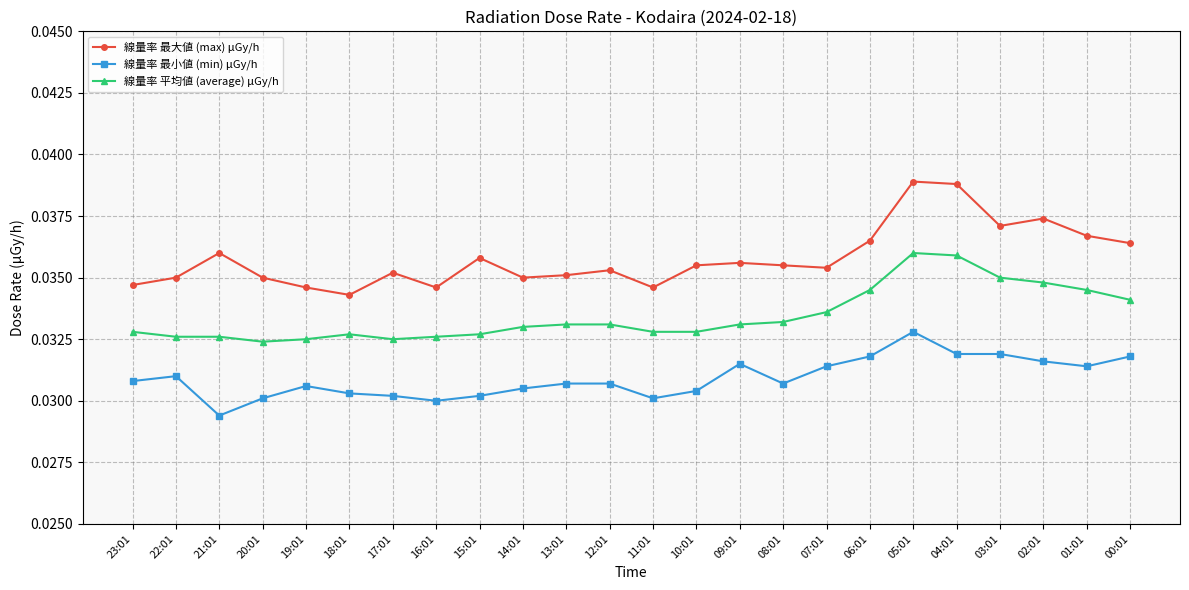

How many lines are shown in the chart?

3